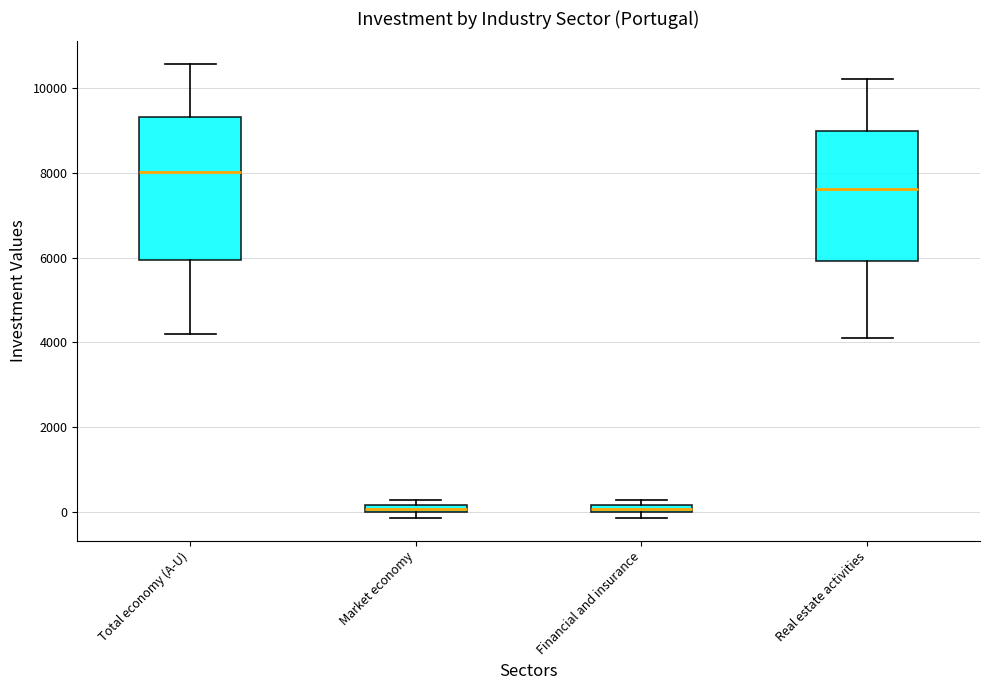

Where is the upper edge of the box for Market economy on the y-axis? The values are not printed on the chart, so give them approximately, as read against the axis.

200